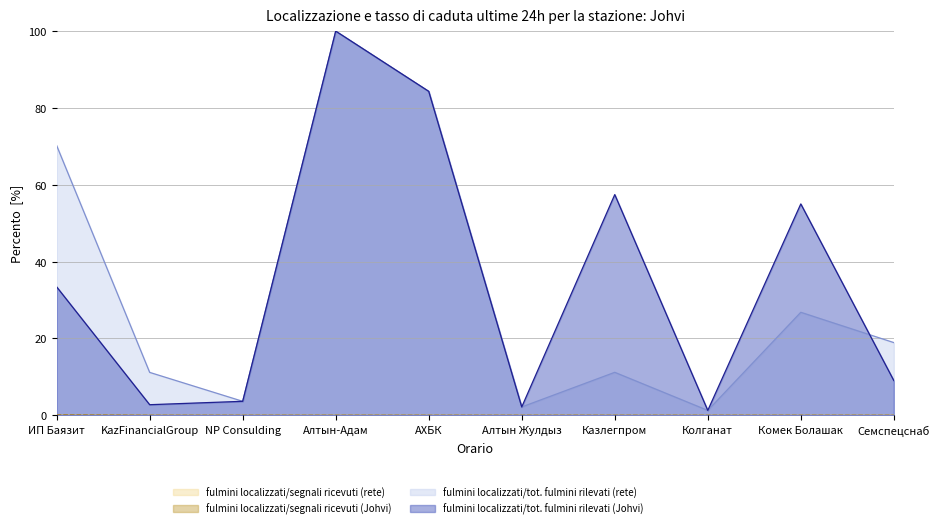

What is the difference between the highest and lowest values at Комек Болашак?

55.0